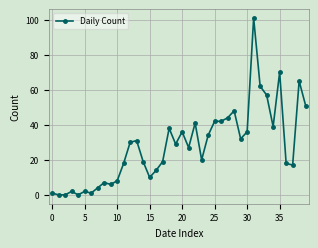

How many series are shown in this chart?

1